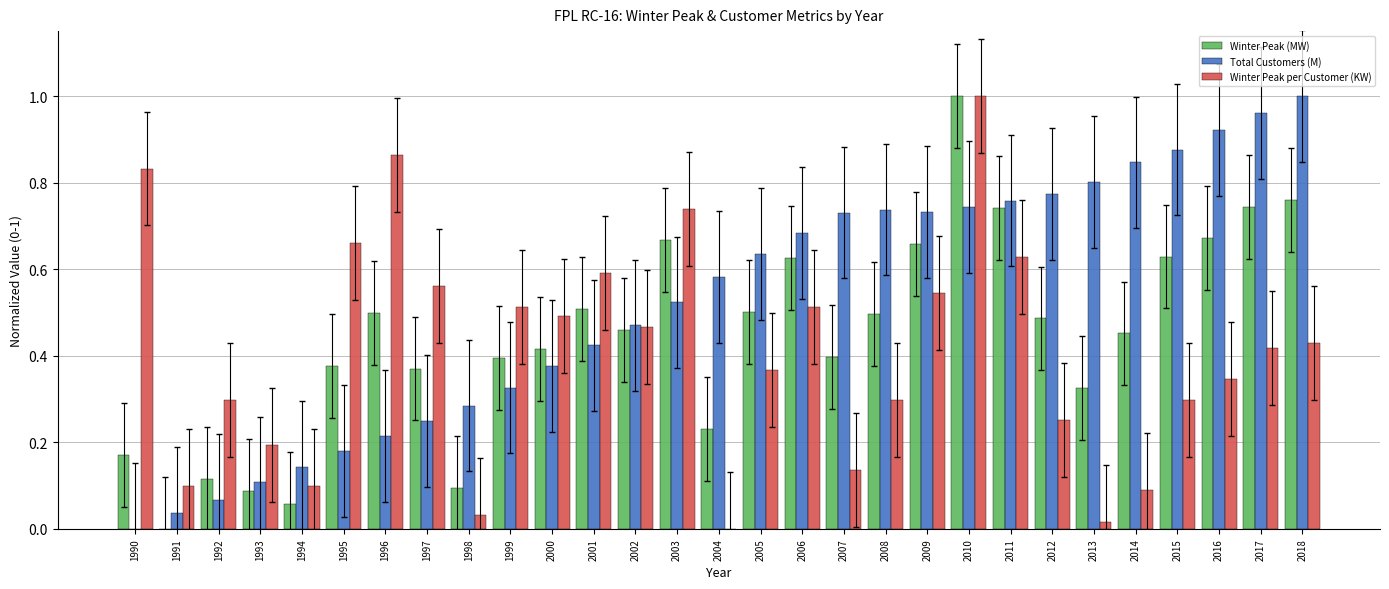

The value of Winter Peak (MW) at 1991 is 0.6. True or false?

False